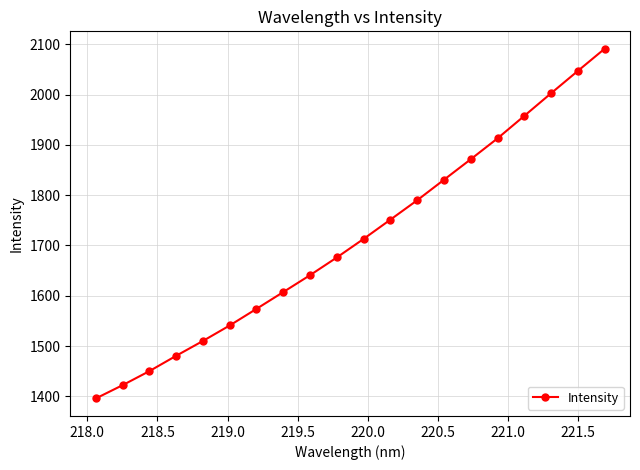

How many data points does each series have?

20